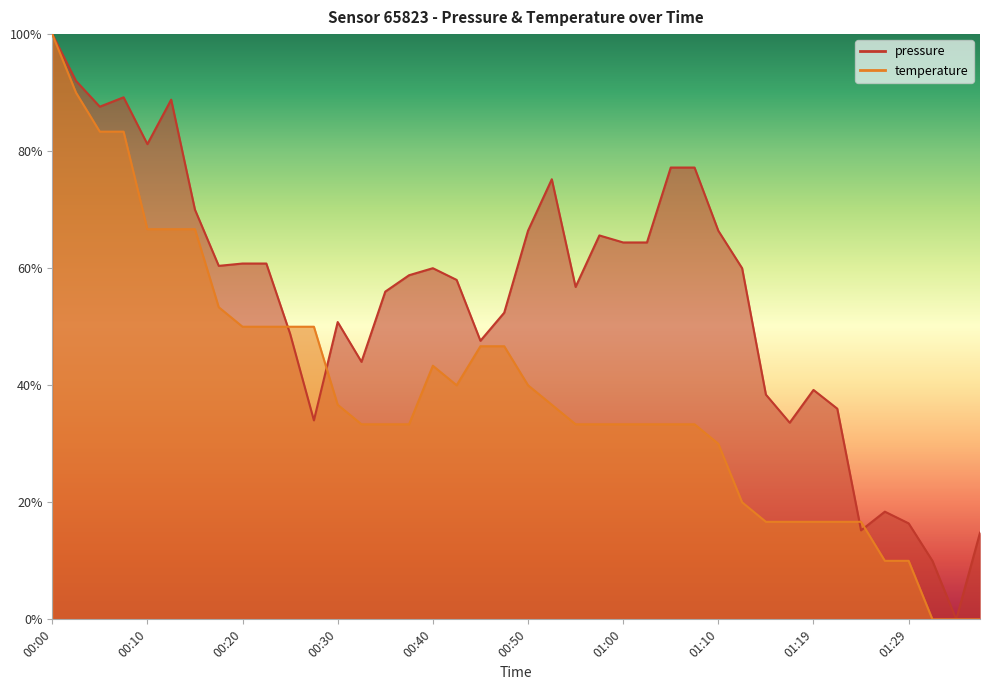

At which category does pressure reach its first local valley?

00:05